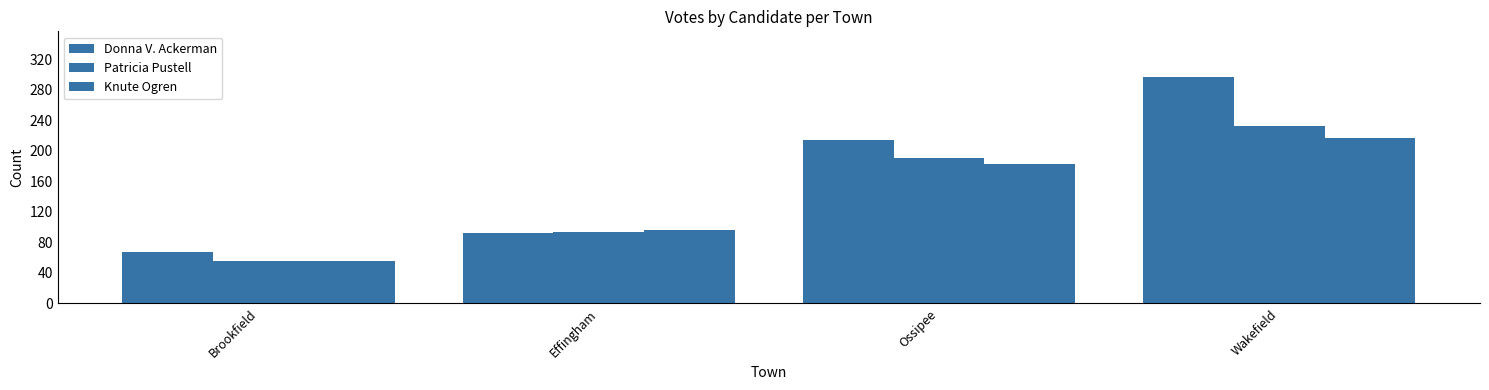

Reading right to left, extract all data points from this chart.

Donna V. Ackerman: 297	214	92	67
Patricia Pustell: 233	190	94	56
Knute Ogren: 217	182	96	56